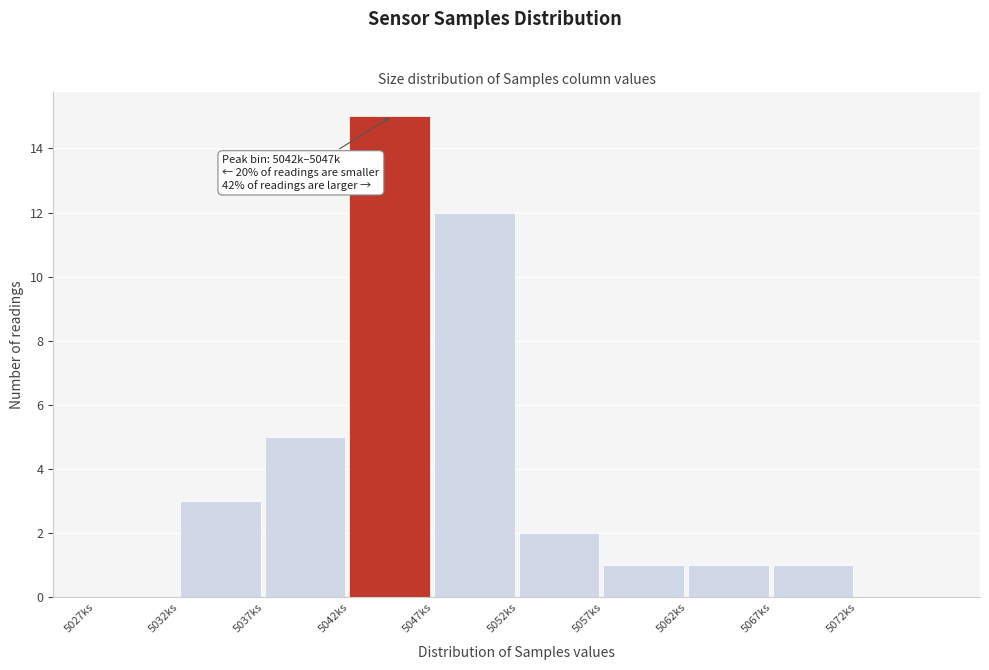

Reading left to right, what are all the values shown in this chart?

5027ks=0	5032ks=3	5037ks=5	5042ks=15	5047ks=12	5052ks=2	5057ks=1	5062ks=1	5067ks=1	5072ks=0